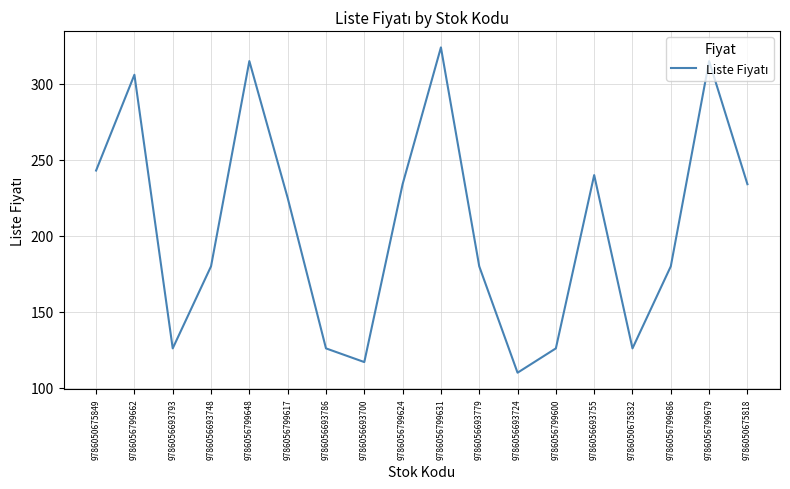

Is this an area chart (filled region under the line)?

No